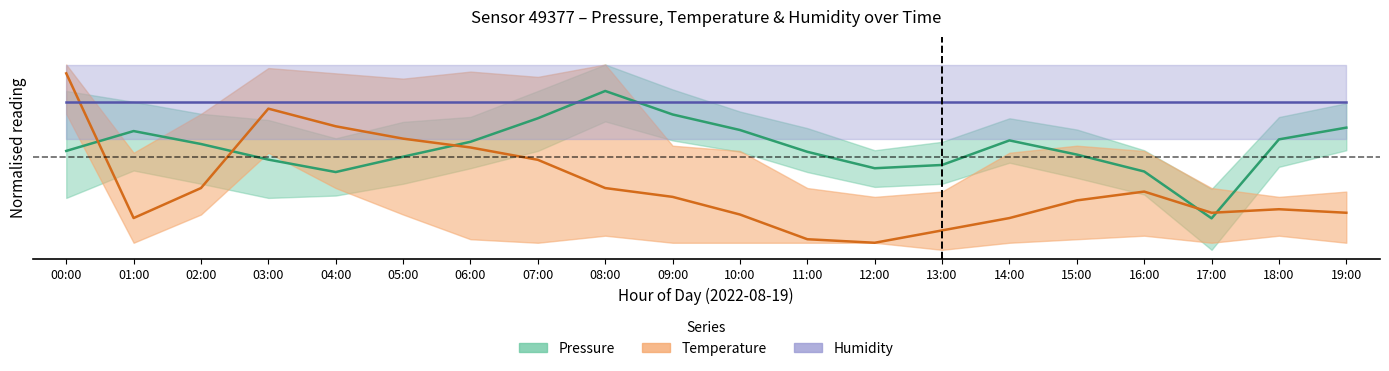

What position from the left is 03:00?

4